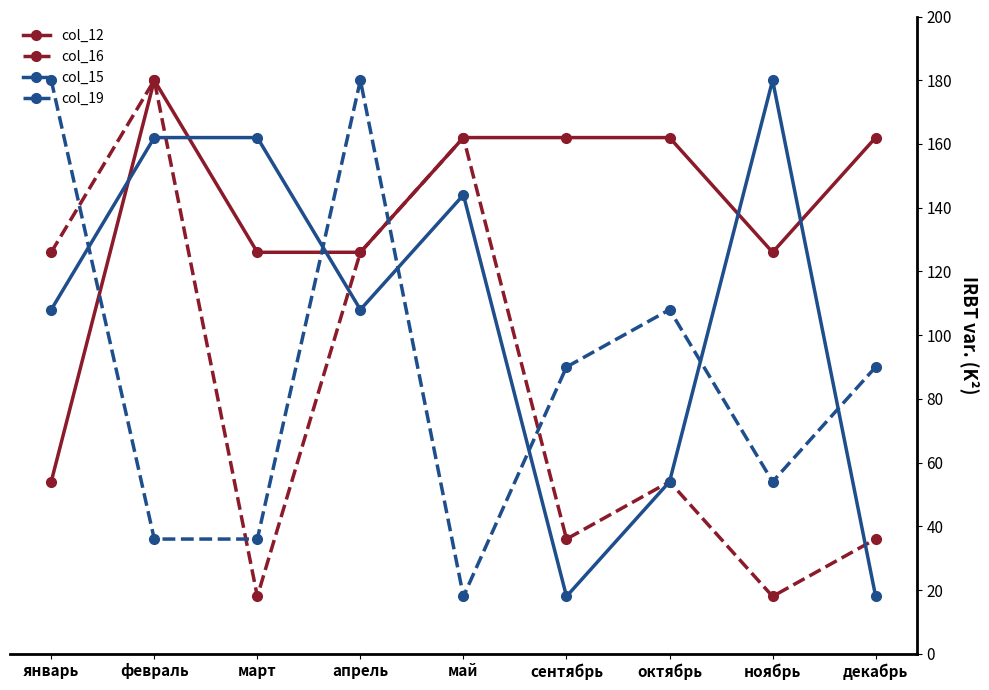

Rank the series at декабрь from lowest to highest value.

col_15, col_16, col_19, col_12